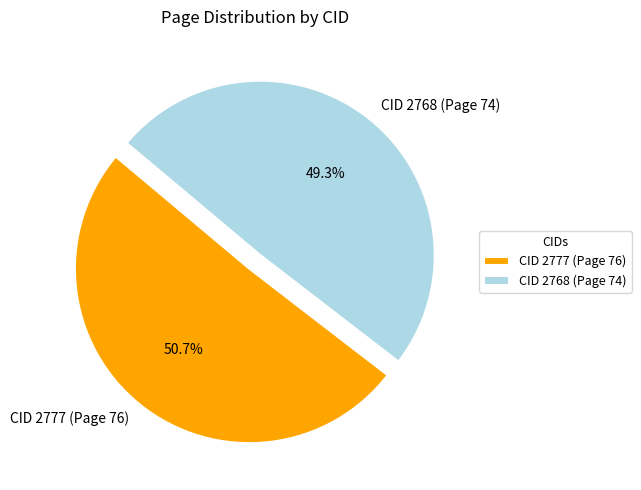

The CID 2777 (Page 76) slice represents 58% of the pie. True or false?

False